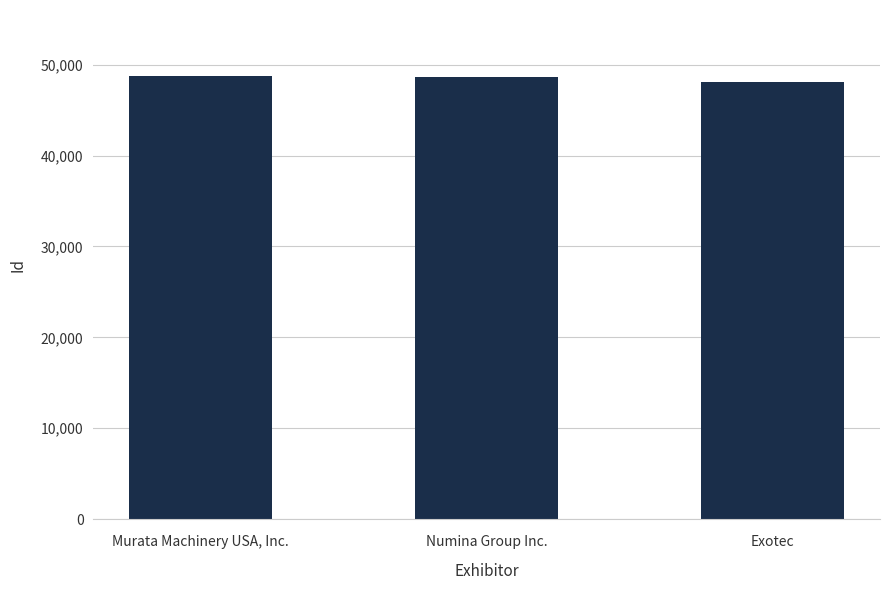

At which label is the value closest to 48402?

Numina Group Inc.